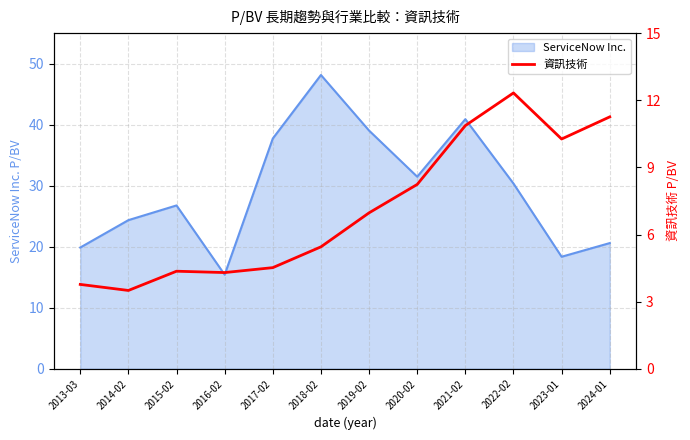

What position from the left is 2023-01?

11